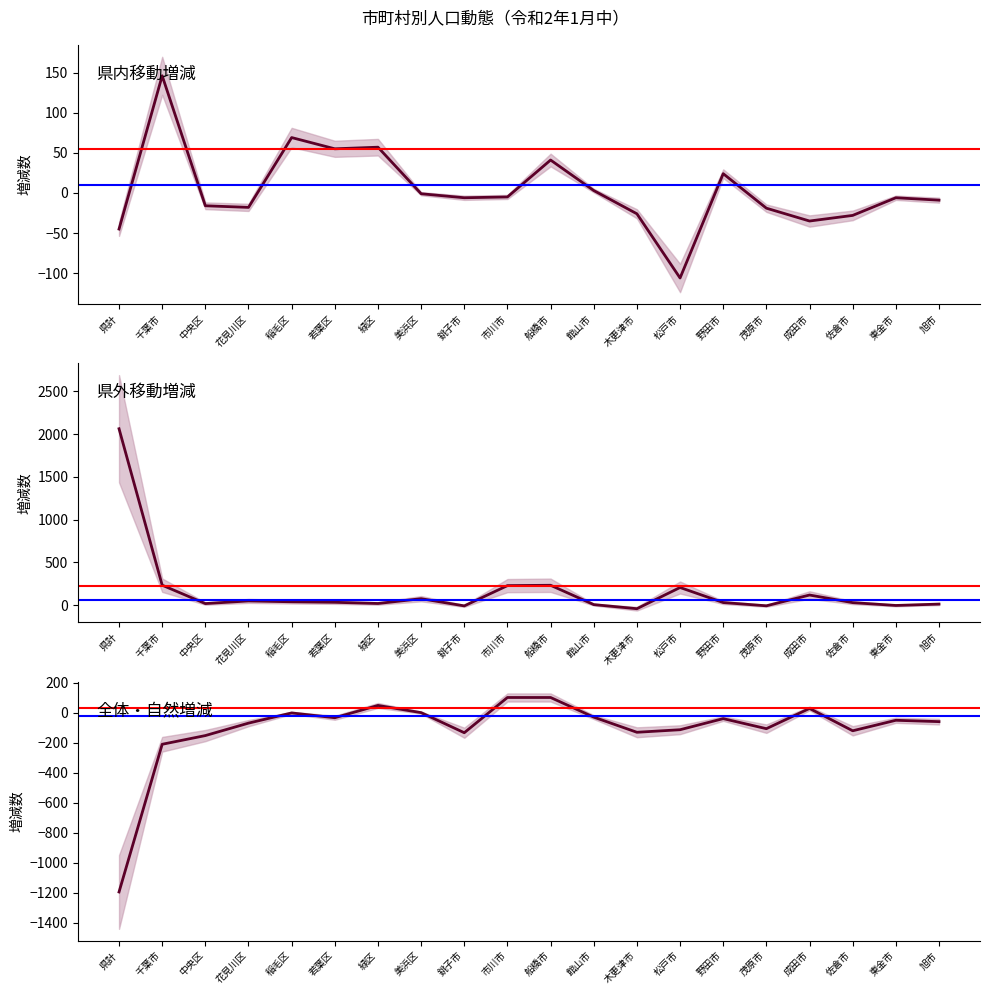

Reading left to right, transcribe all the data shown in this chart.

県内移動増減: -45	146	-16	-18	69	55	57	-1	-6	-5	41	3	-26	-106	24	-19	-35	-28	-6	-9
県外転入増減: 2062	233	18	49	39	33	19	75	-9	228	232	6	-42	206	30	-8	118	29	-4	12
全体増減: -1196	-211	-153	-70	-2	-34	48	0	-134	101	101	-30	-131	-114	-40	-107	28	-121	-51	-60